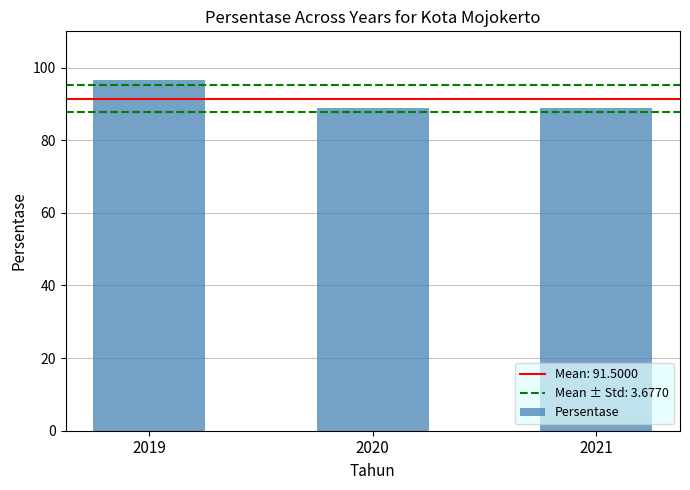

How many bars are there in total?

3